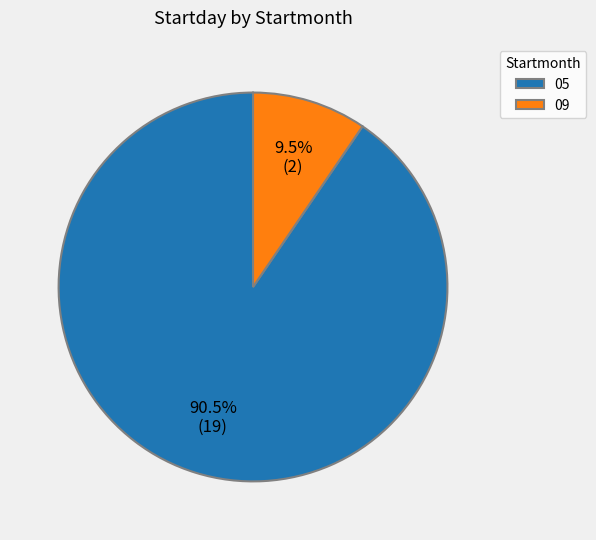

Between 05 and 09, which is larger?

05